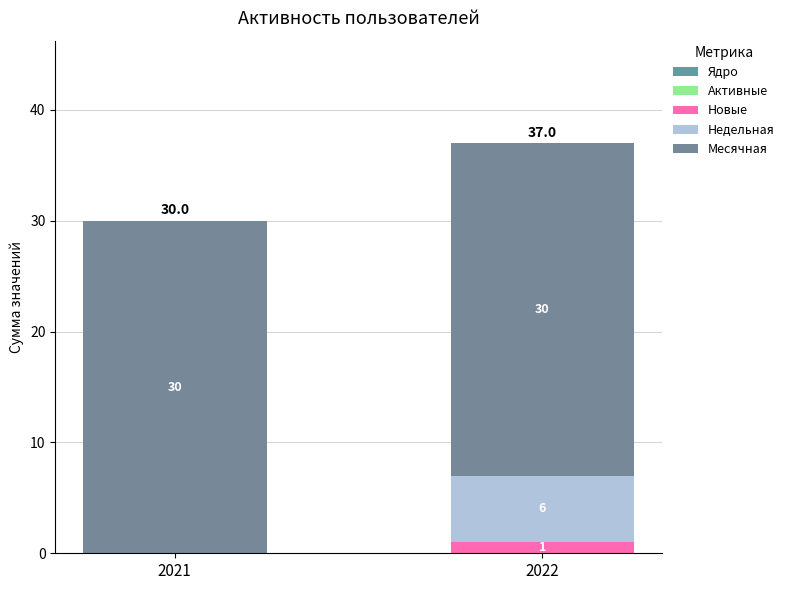

Does the chart contain stacked bars?

Yes